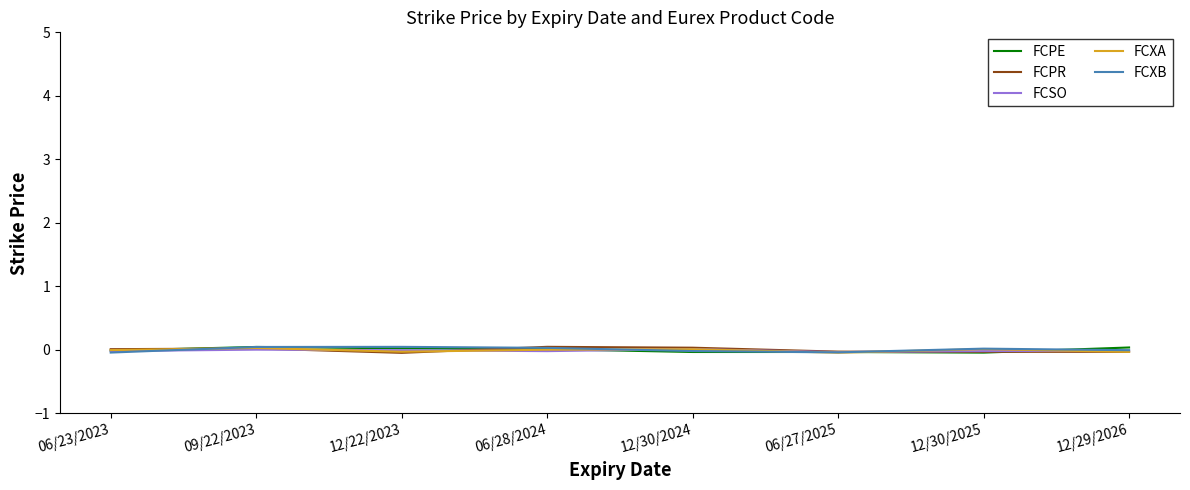

The value of FCPE at 12/22/2023 is 0.0. True or false?

True